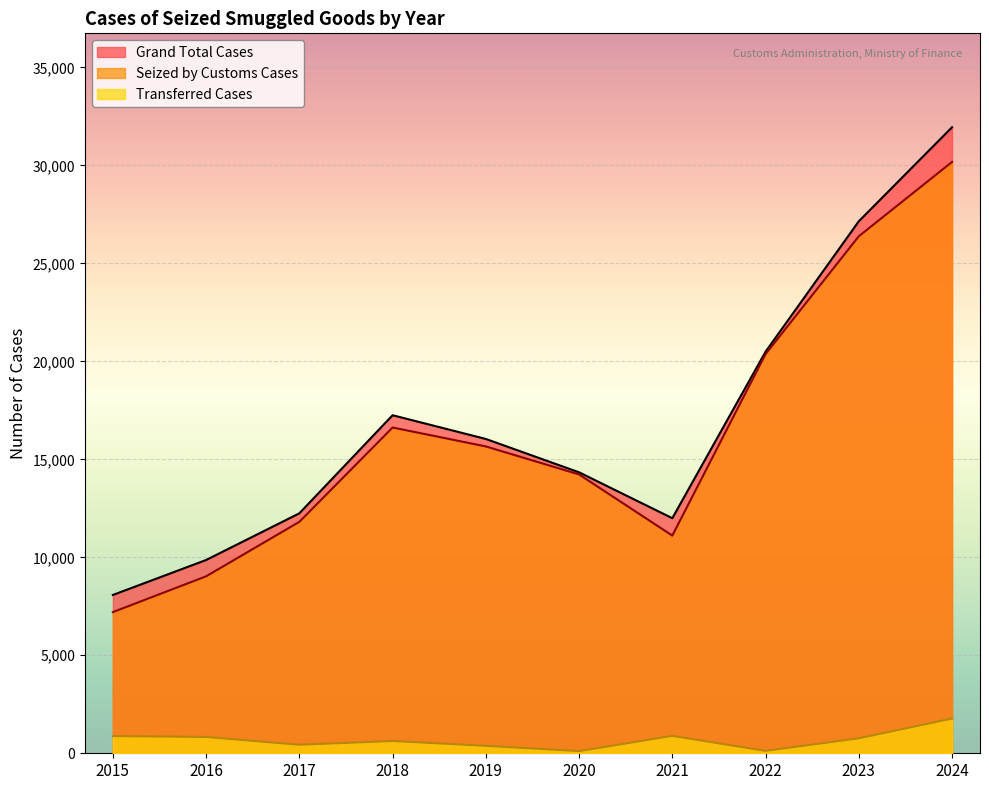

True or false: Grand Total Cases and Seized by Customs Cases intersect in this chart.

False